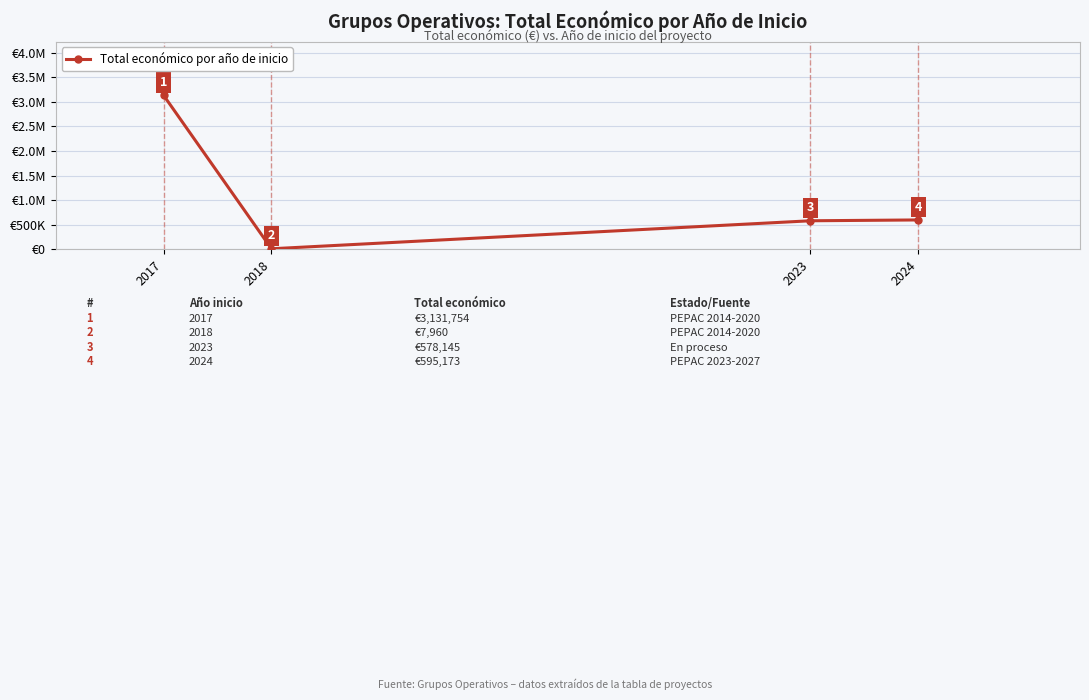

What is the value of the 4th point from the left?

595173